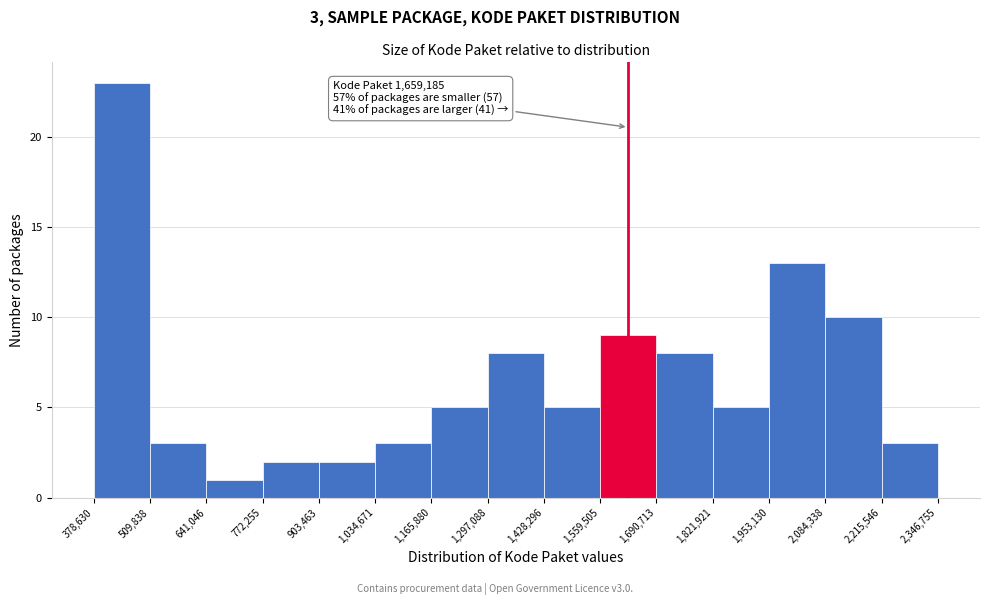

Over which range of the x-axis is the bar tallest?

378,630 to 509,838